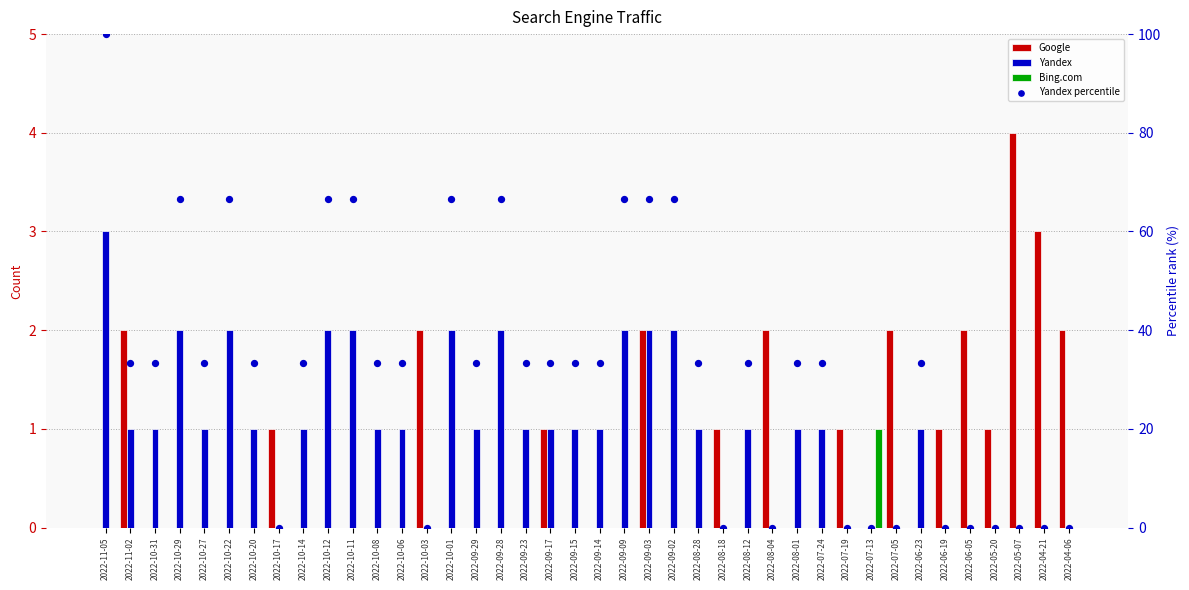

Is the value of Yandex percentile at 2022-10-20 greater than the value of Bing.com at 2022-09-28?

Yes